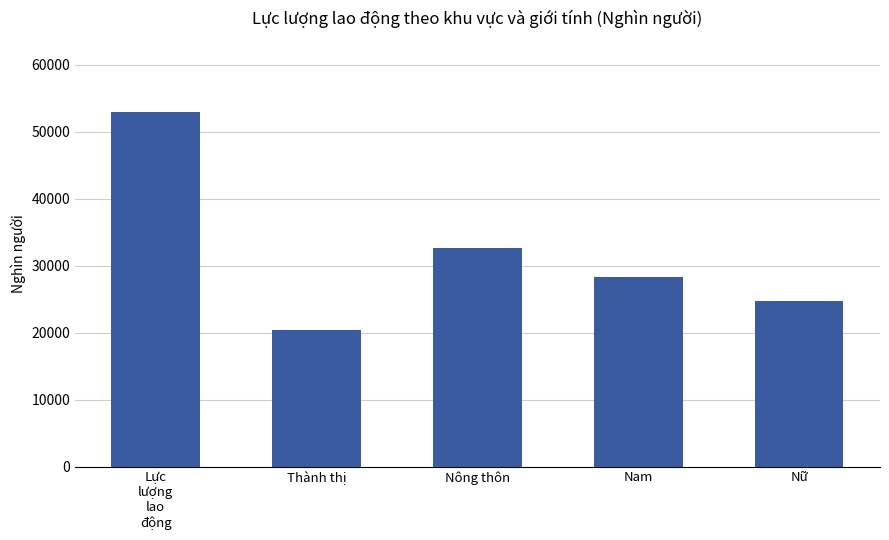

What is the difference between the values at Nông thôn and Nam?

4316.9